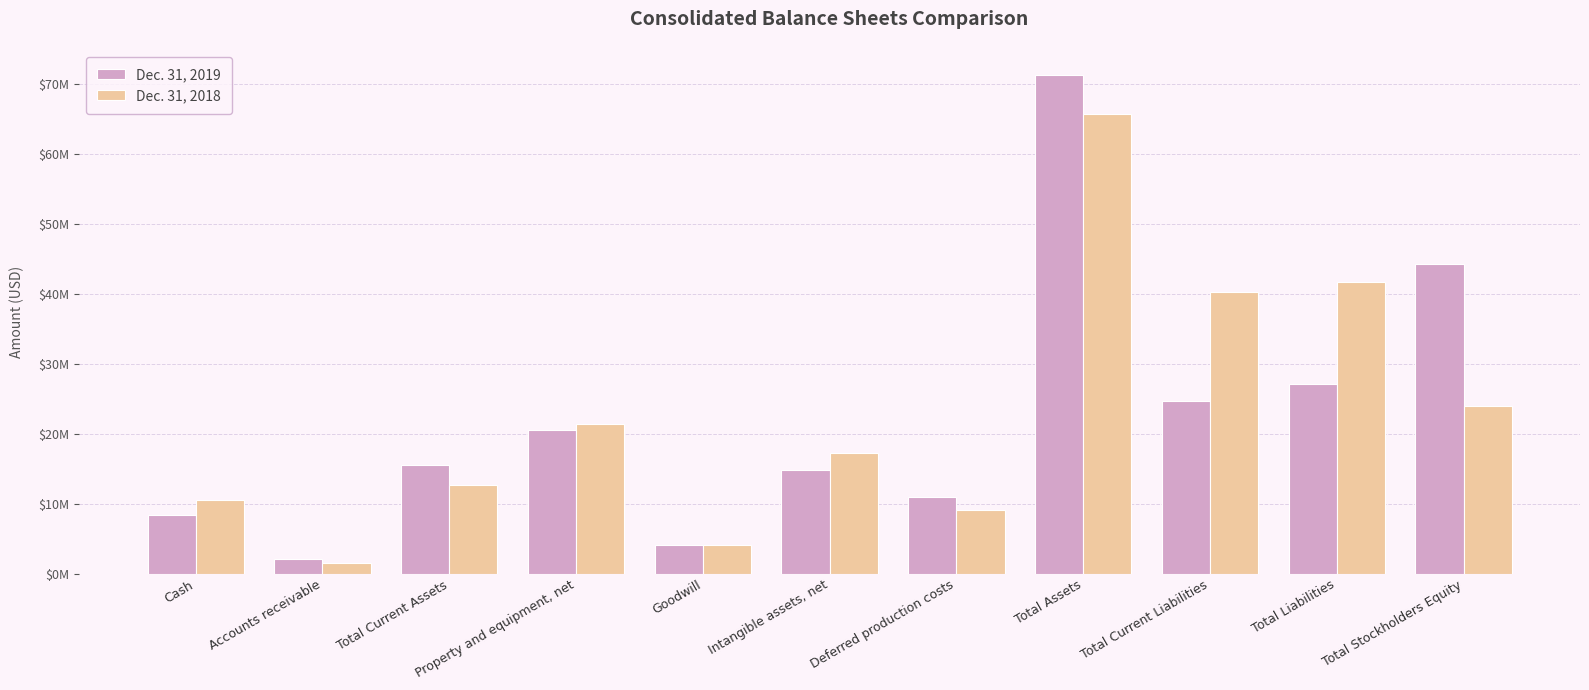

Rank the series by their maximum value, from highest to lowest.

Dec. 31, 2019, Dec. 31, 2018